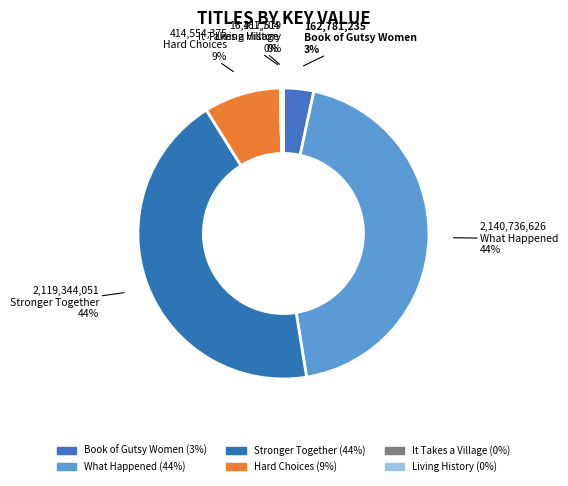

Does What Happened account for over 50% of the chart?

No